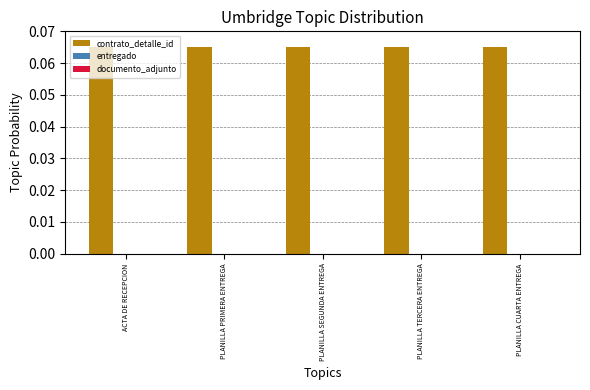

Which series has the largest total across all categories?

contrato_detalle_id